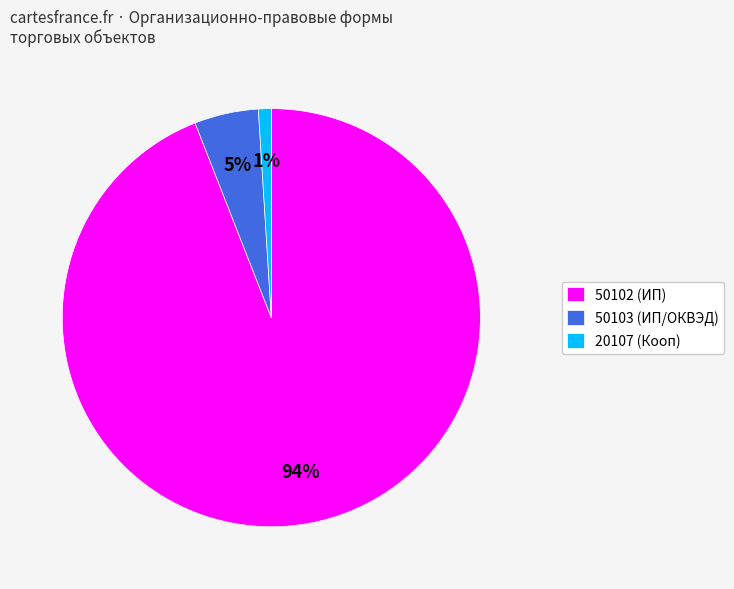

Is it true that 50103 is 12% of the pie?

False